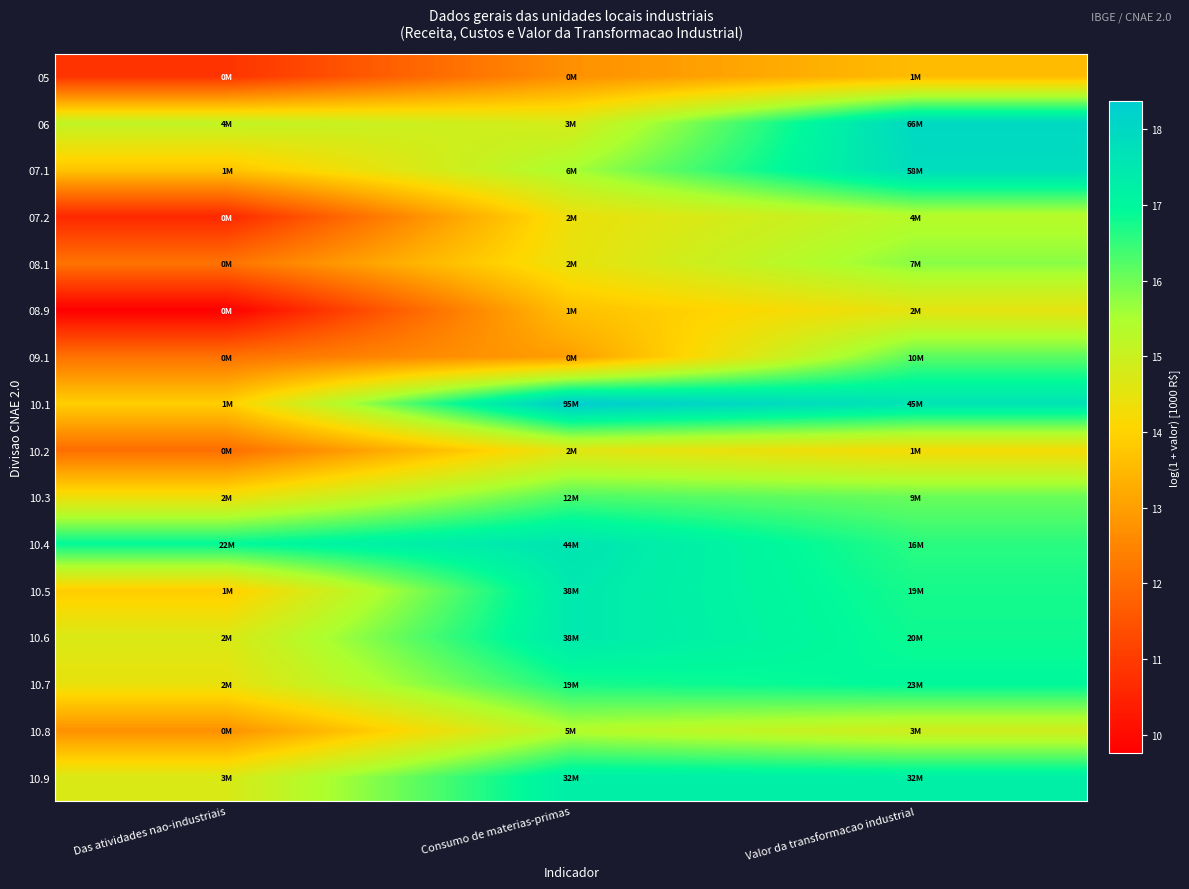

How many series are shown in this chart?

16